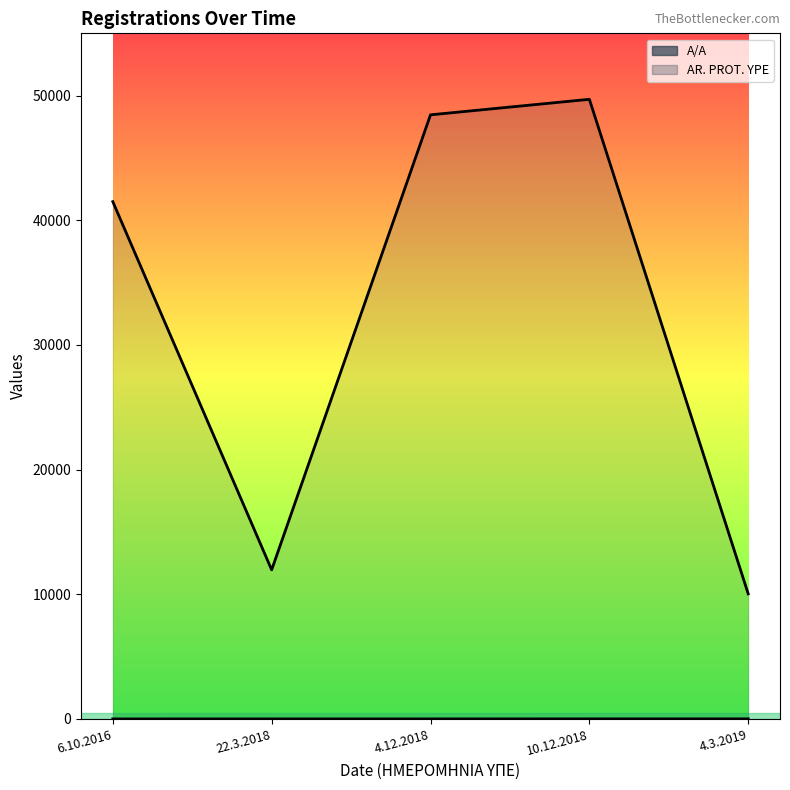

Reading left to right, transcribe all the data shown in this chart.

A/A: 1	2	3	4	5
AR. PROT. YPE: 41496	11958	48463	49708	10031